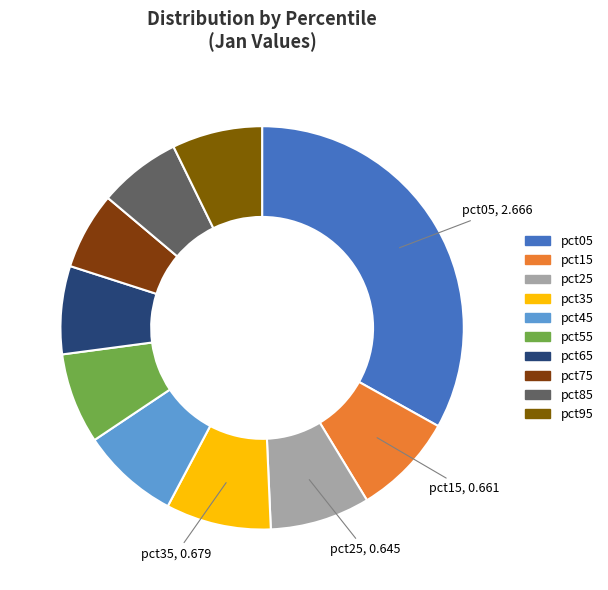

To the nearest percent, what is the average slice percentage?

10%